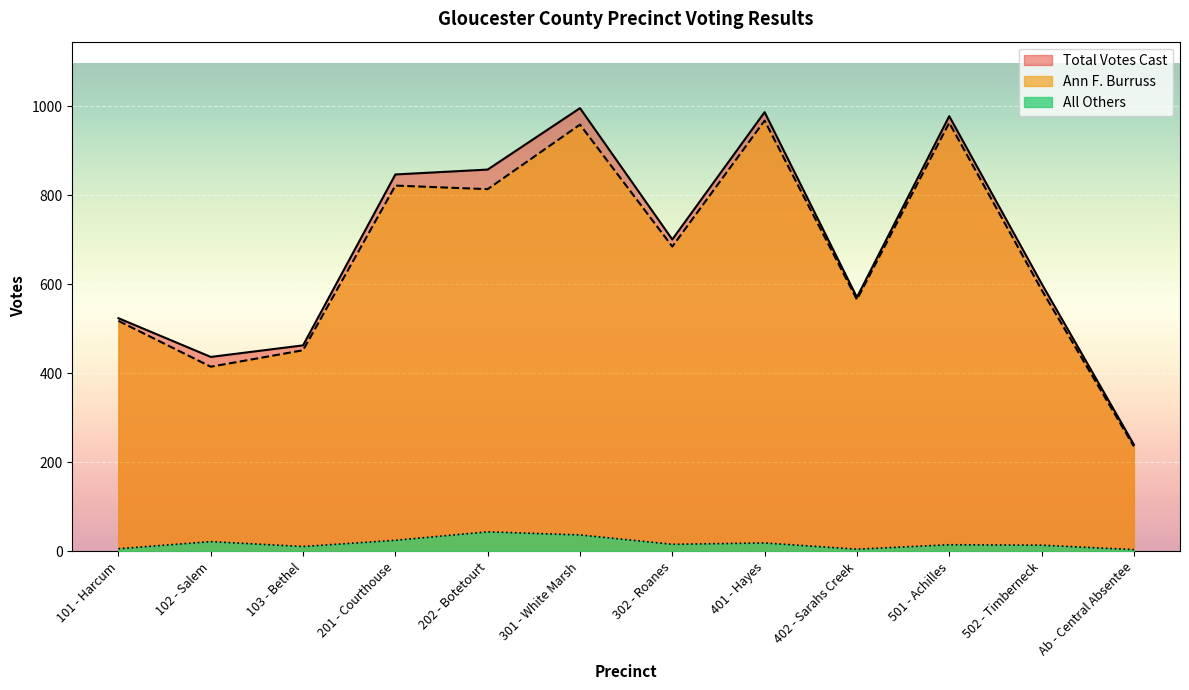

What is the sum of the Ann F. Burruss values at 502 - Timberneck and 103 - Bethel?

1040